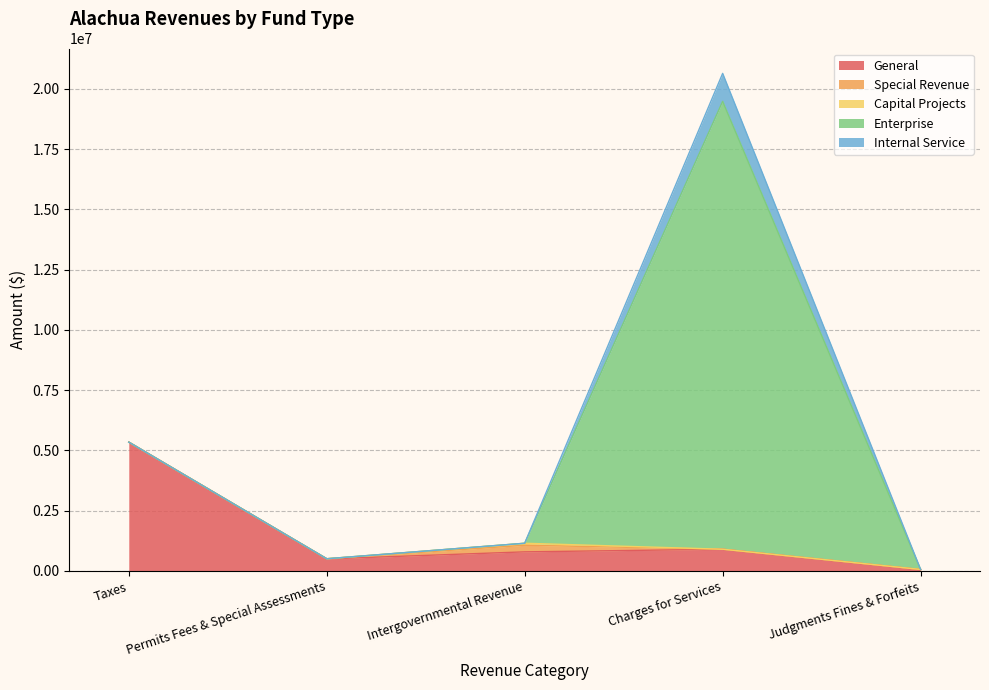

After their last crossing, which series has the higher values: Enterprise or Special Revenue?

Special Revenue